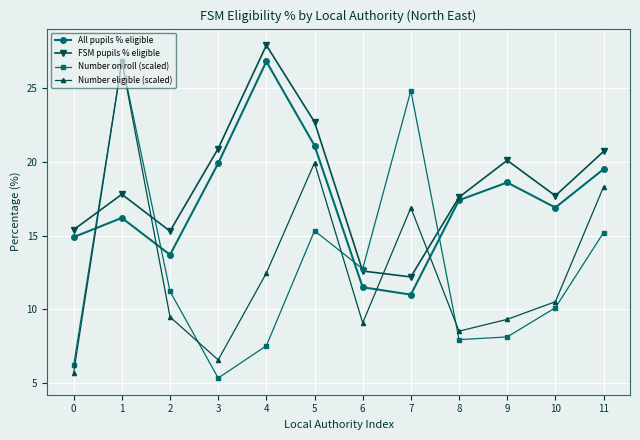

Is it true that Number on roll (scaled) equals 5.0 at 10?

False